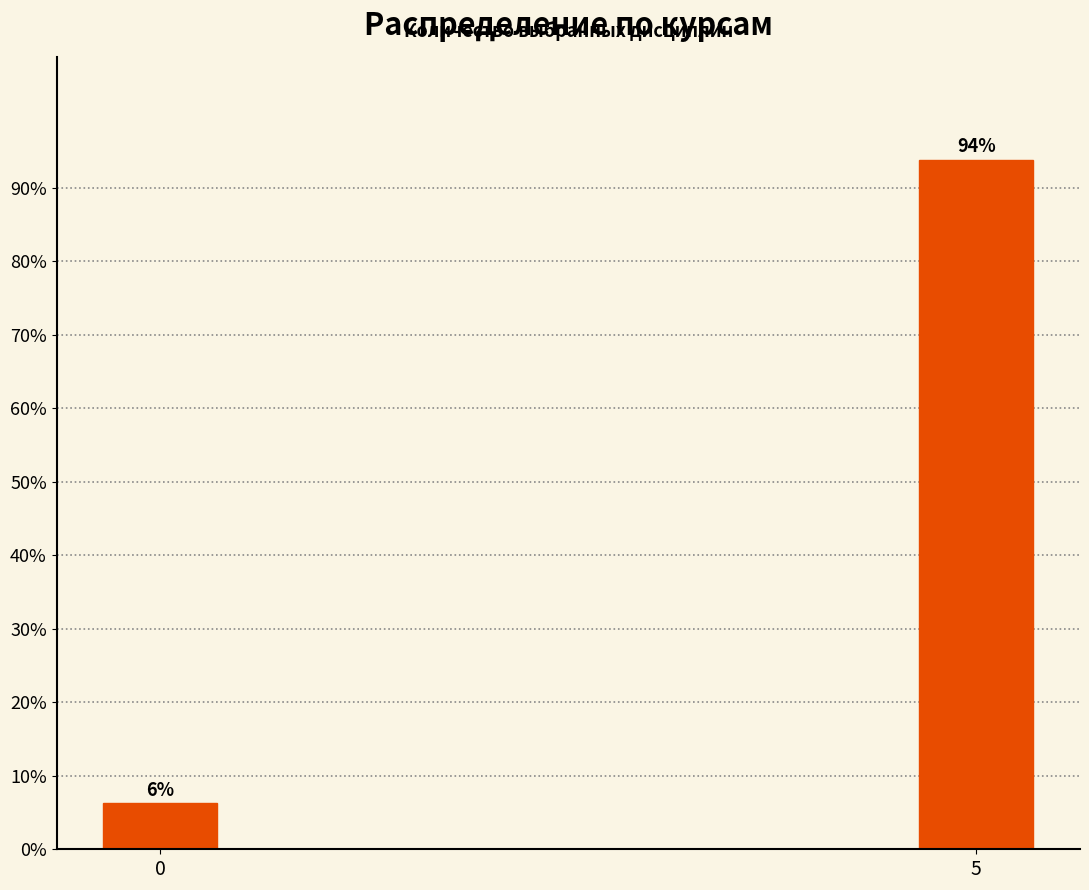

What is the value of the 2nd bar from the left?

93.8